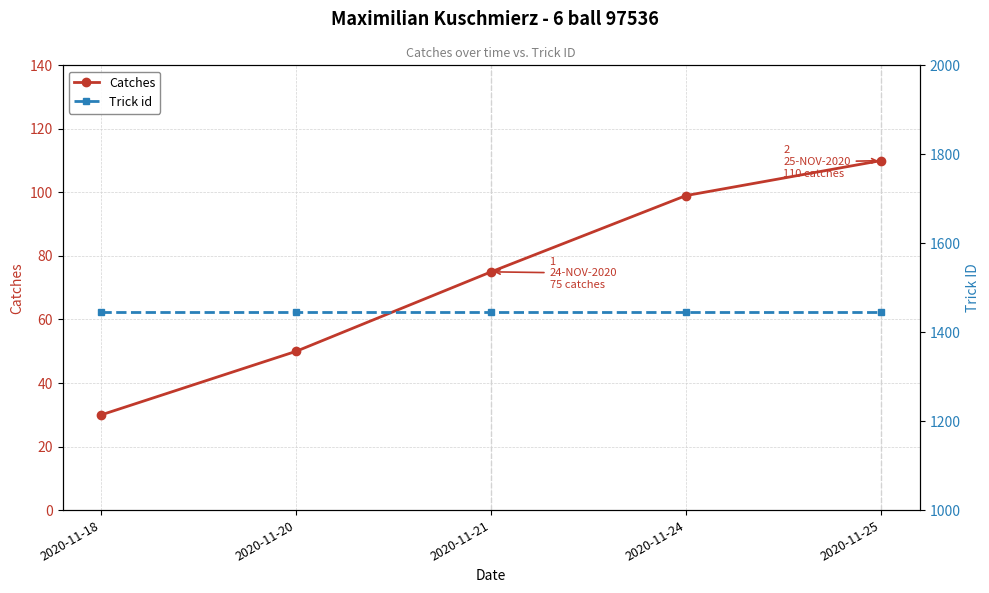

True or false: Catches has more than 0 interior local peaks.

False